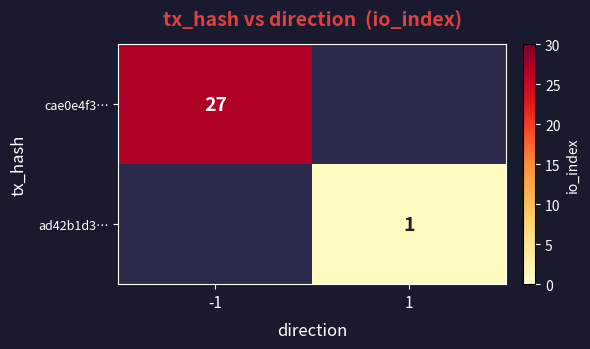

True or false: cae0e4f3… has a value of 27 at -1.

True